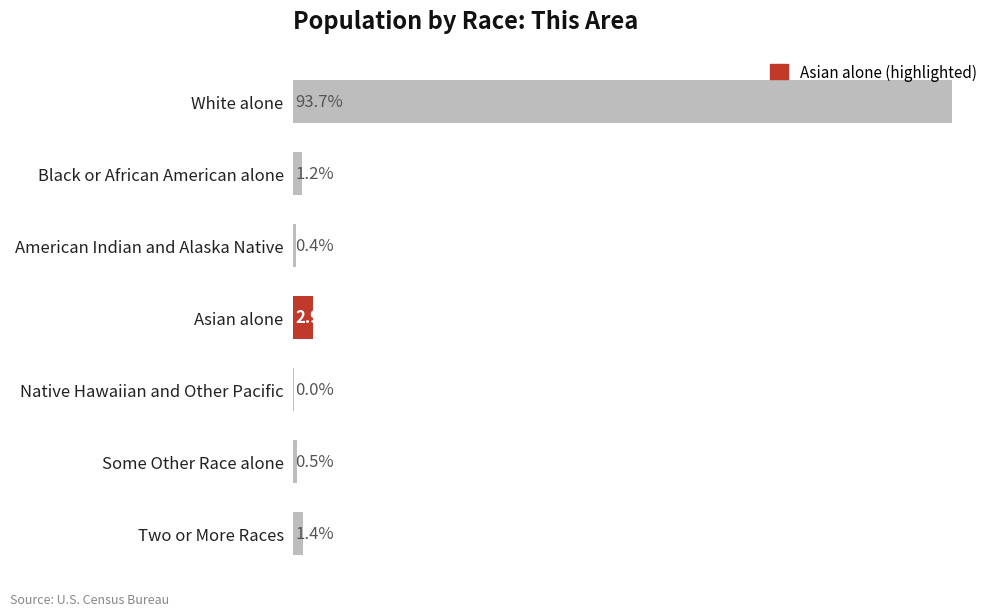

Which has a higher value, Some Other Race alone or Native Hawaiian and Other Pacific?

Some Other Race alone